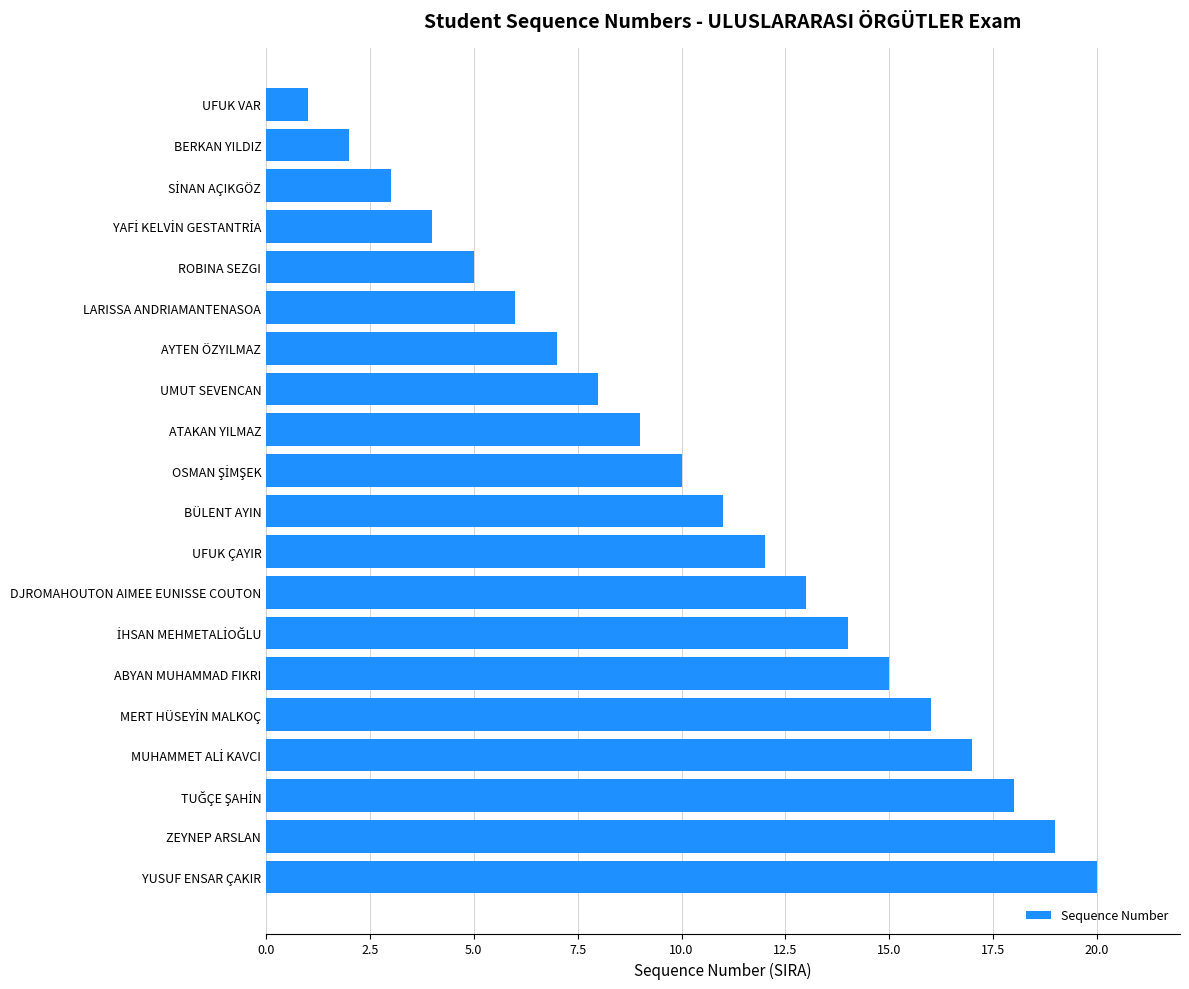

What is the ratio of the value at ZEYNEP ARSLAN to the value at DJROMAHOUTON AIMEE EUNISSE COUTON?

1.5